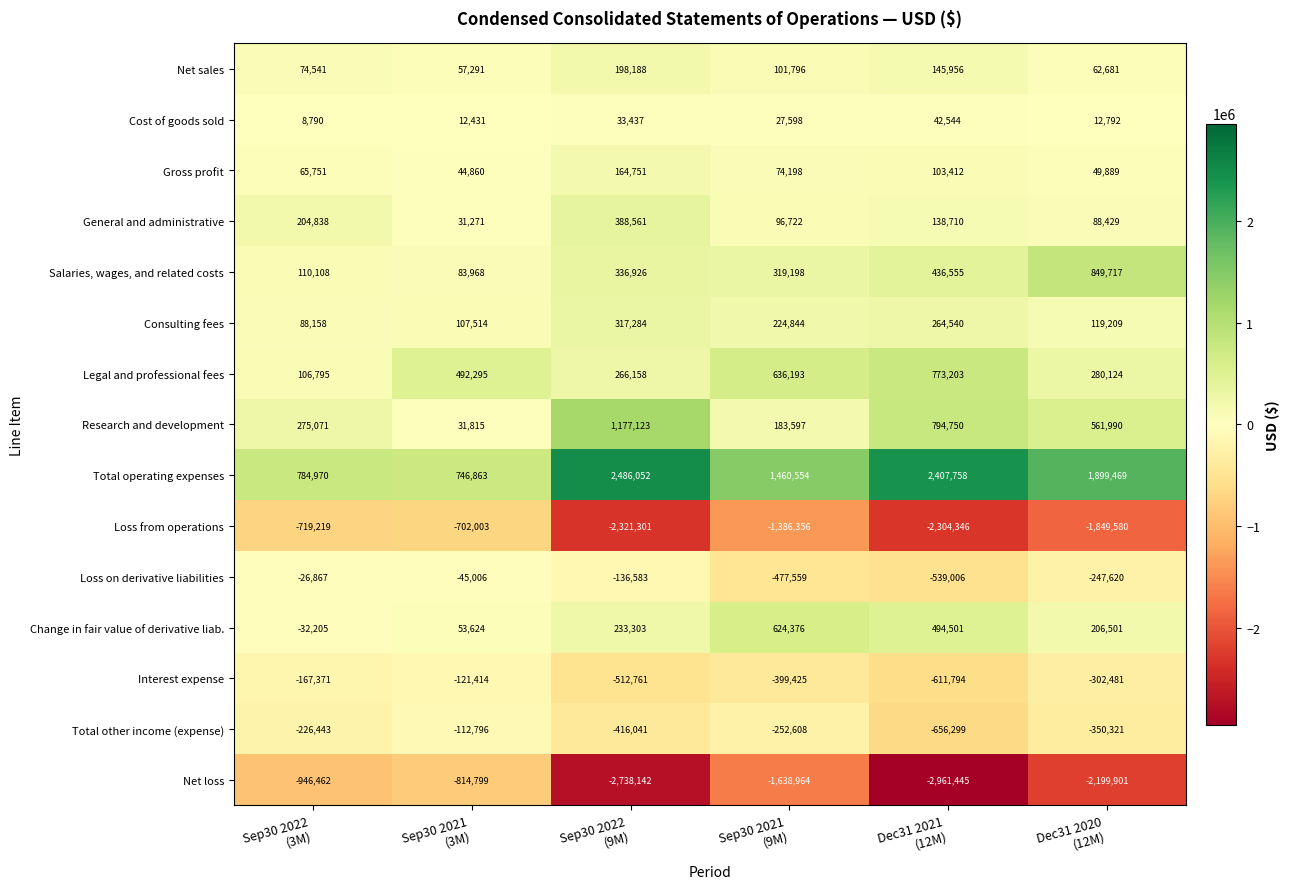

Count the number of categories in the chart.

6